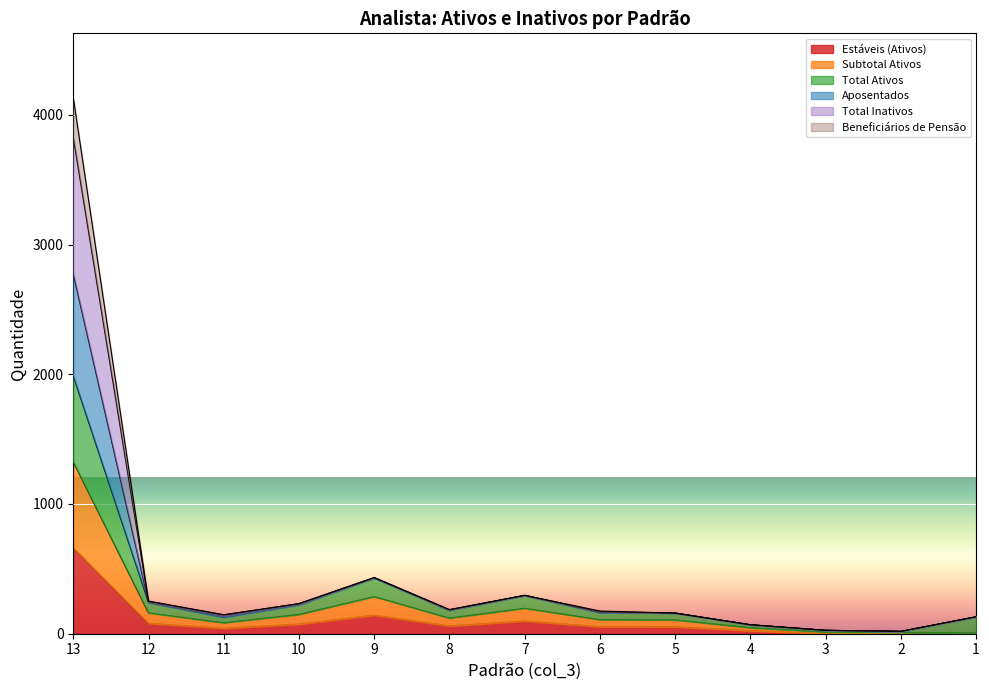

What is the difference between the maximum and minimum values in the Total Inativos series?

3805